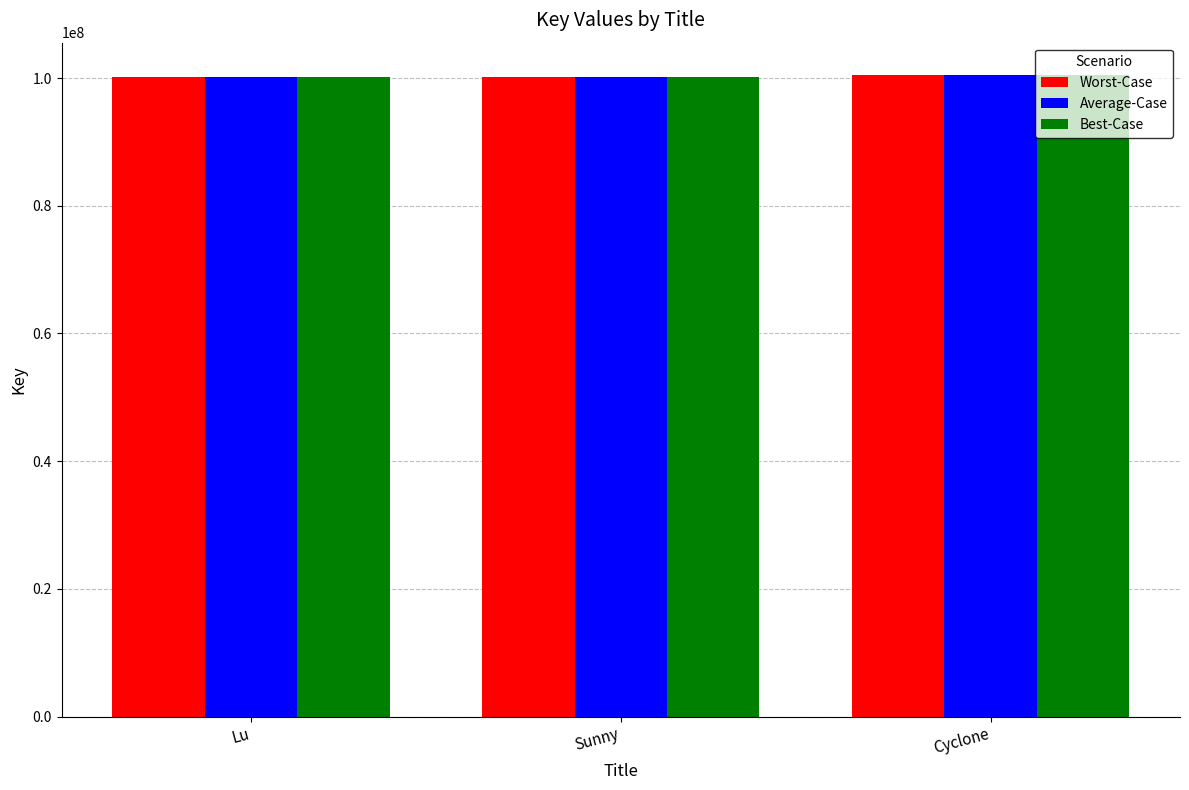

What is the lowest value of the Worst-Case series?

100216691